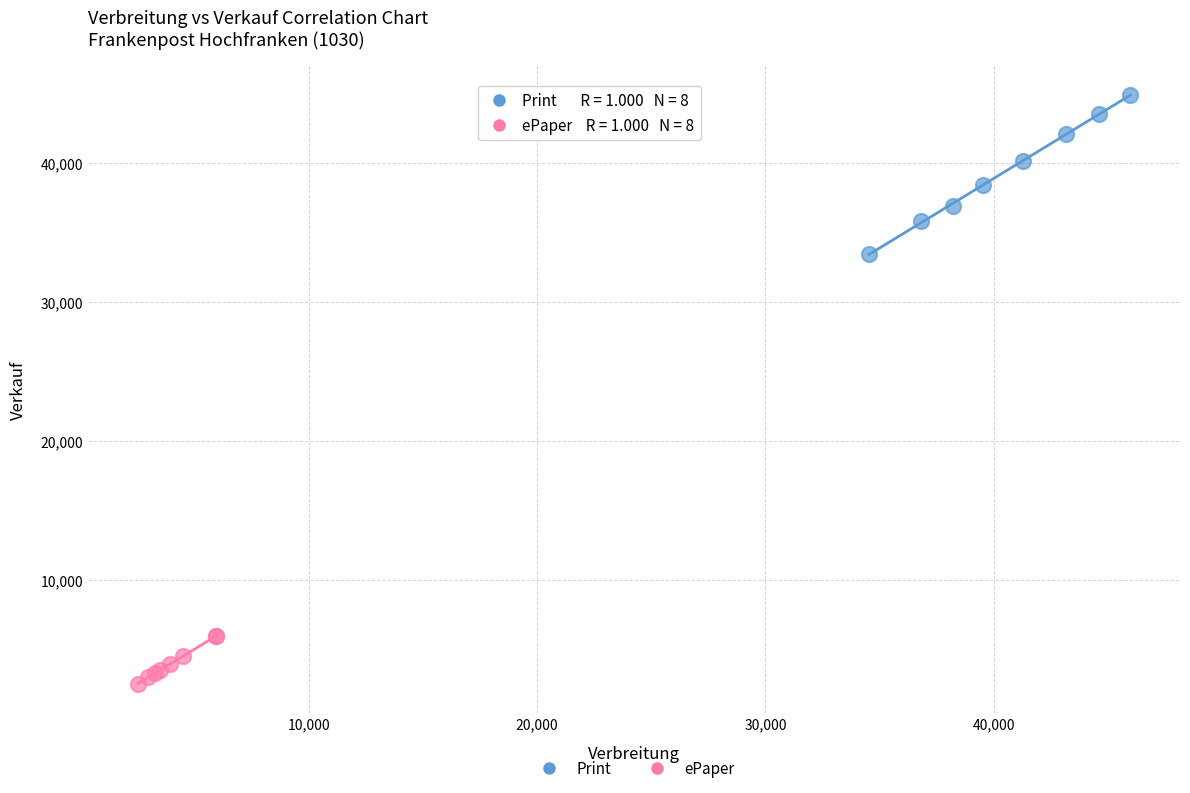

Which series has the widest spread of Y values?

Print